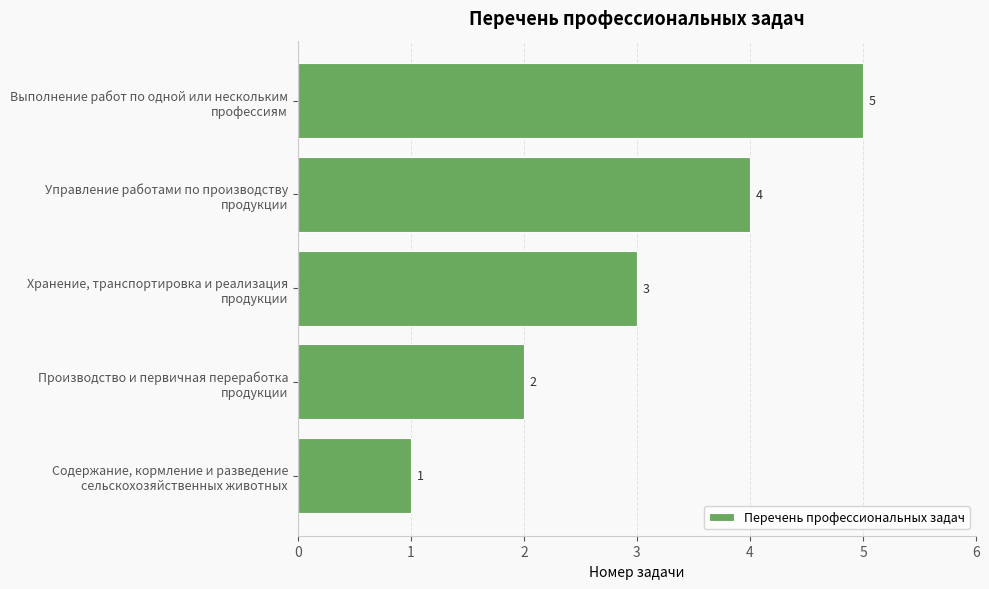

What is the minimum value shown in the chart?

1